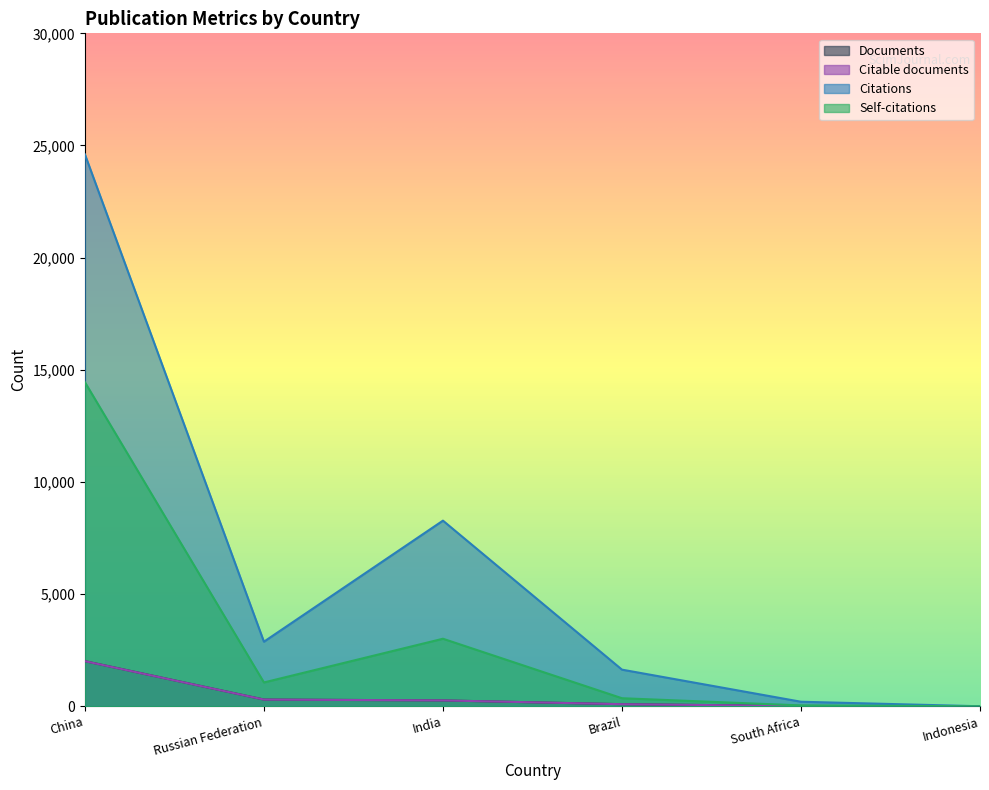

Between South Africa and India, which is larger?

India